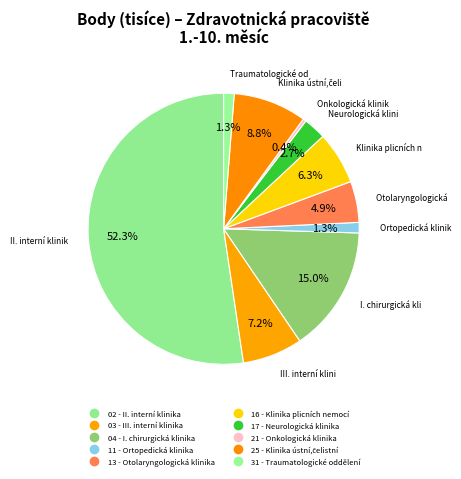

To the nearest percent, what is the average slice percentage?

10%